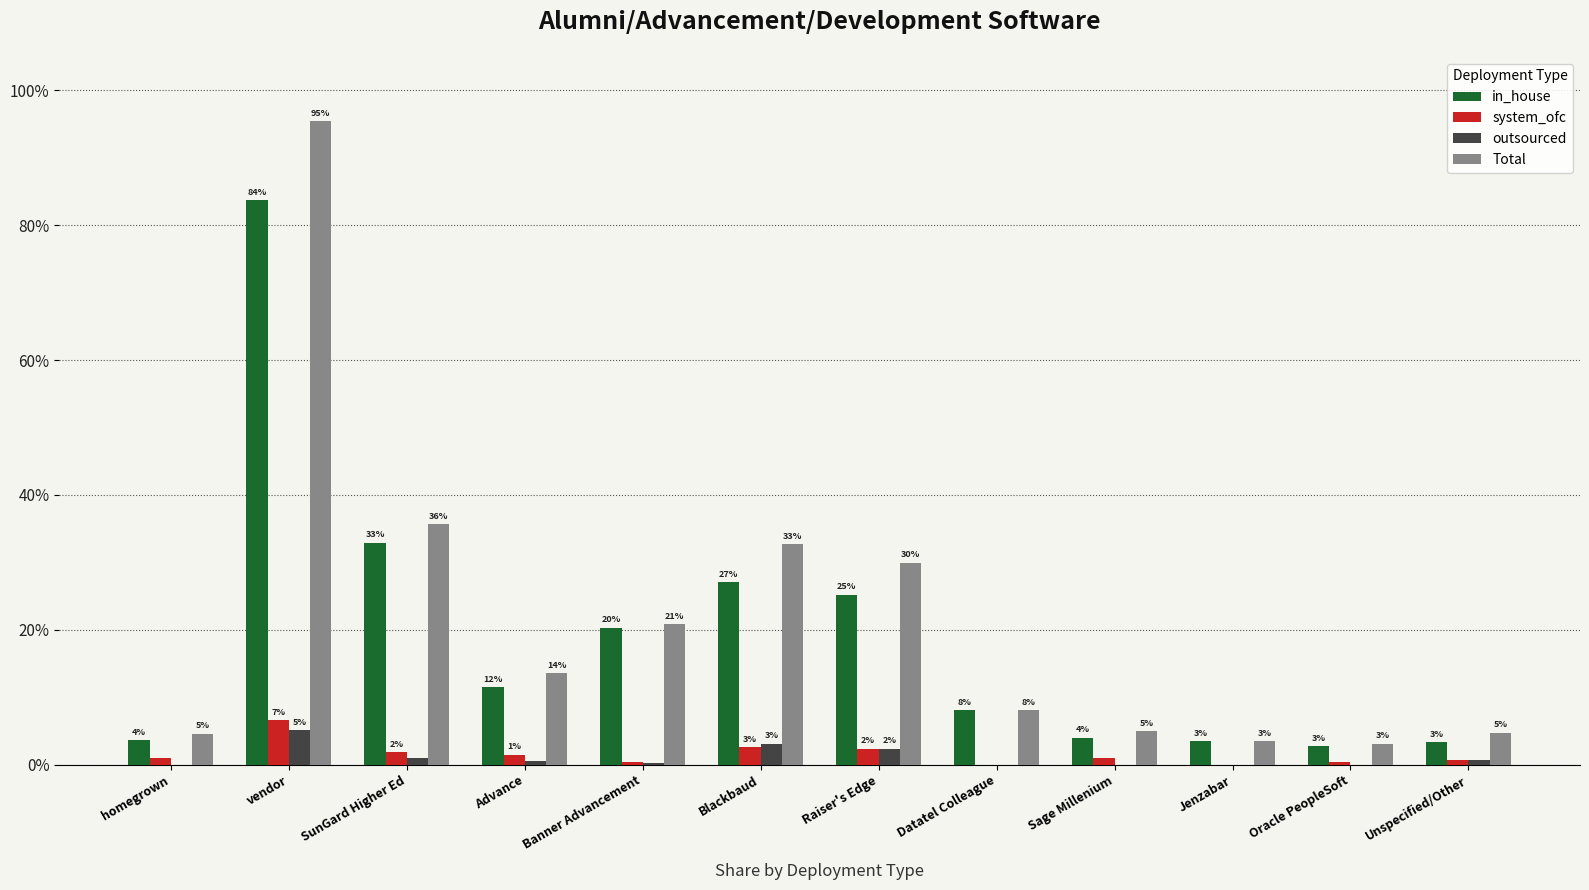

Are the bars horizontal?

No